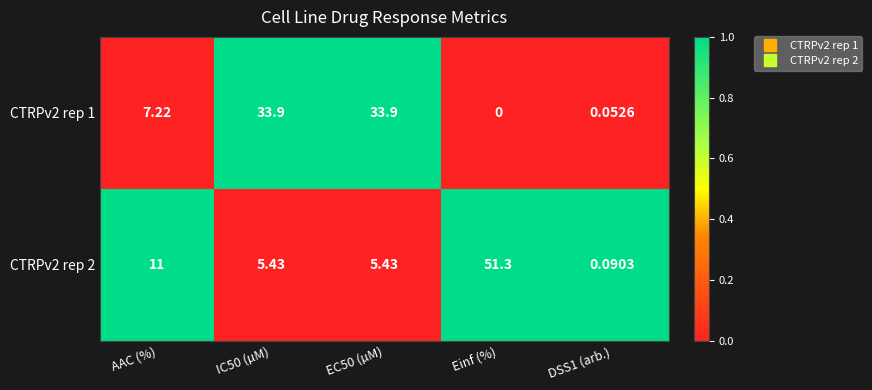

At which label is CTRPv2 rep 1 closest to 16?

AAC (%)